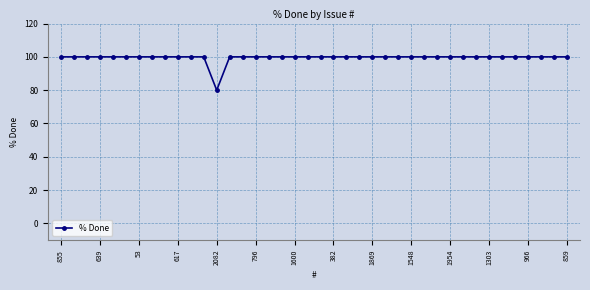

Does the chart have visible grid lines?

Yes